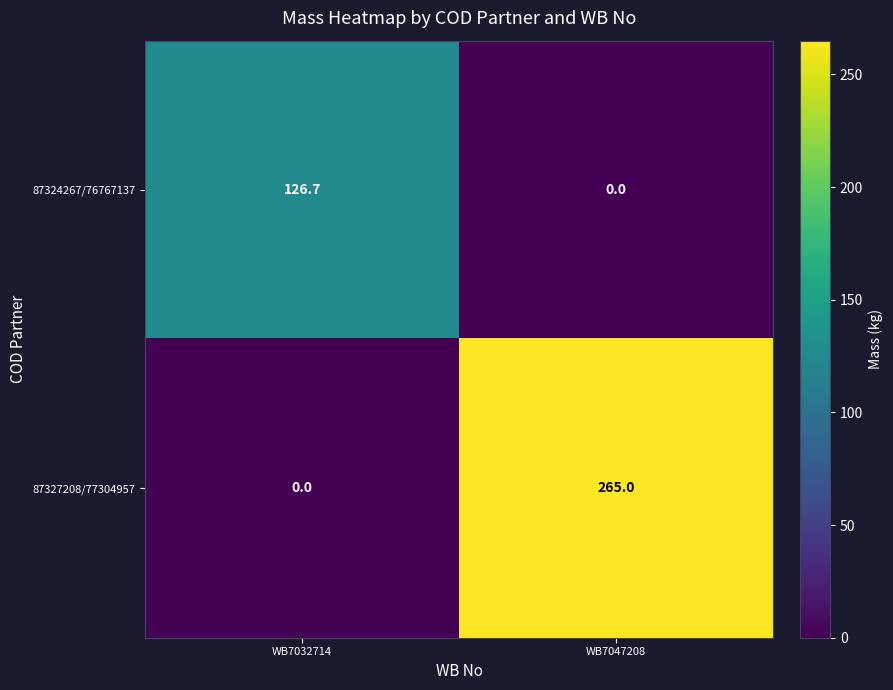

How many values in 87327208/77304957 are above zero?

1